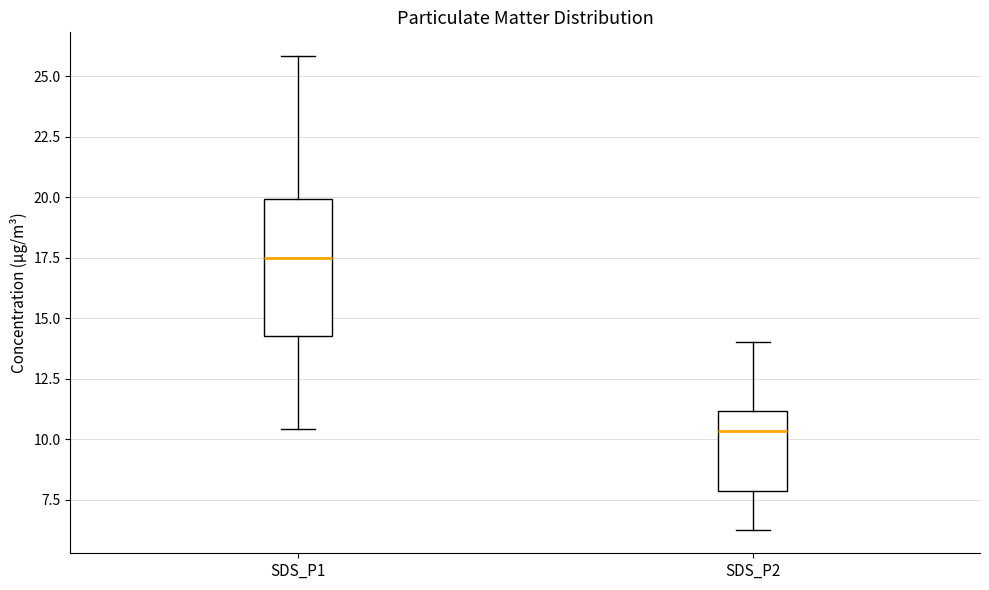

Reading left to right, read every box against the y-axis: the position of its median line, the range the box covers, and the ends of its whiskers. The values are not printed on the chart, so give them approximately, as read against the axis.

SDS_P1: median 17.5, box 14.5 to 20.0, whiskers 10.5 to 26.0
SDS_P2: median 10.5, box 8.0 to 11.0, whiskers 6.5 to 14.0